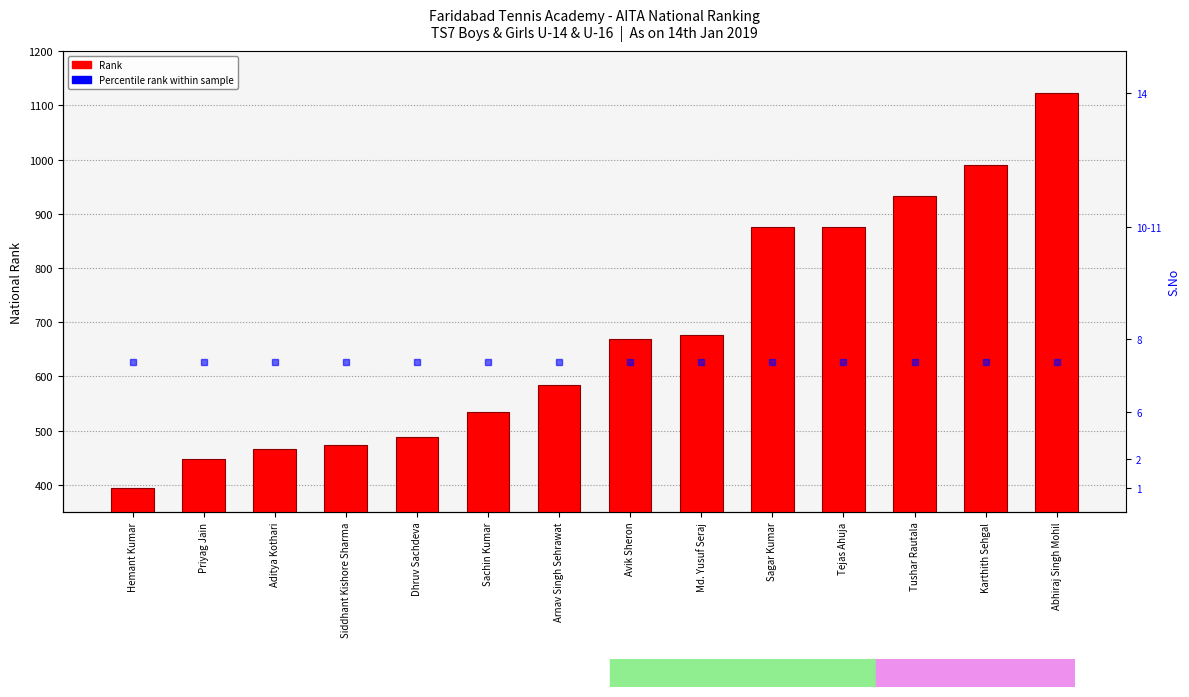

Reading left to right, list all the values displayed in this chart.

394	448	466	473	489	534	585	669	676	876	876	933	991	1123